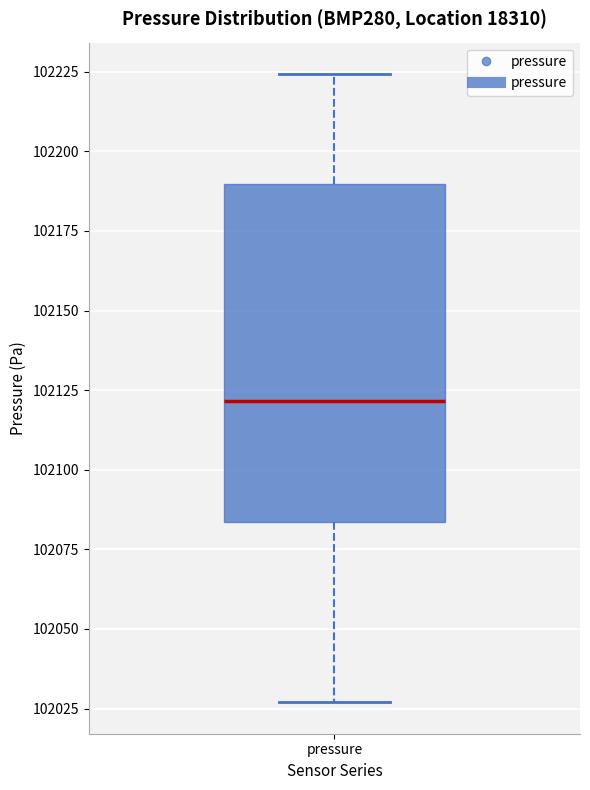

Read this box plot against the y-axis: the position of the median line, the range covered by the box, and the ends of both whiskers. The values are not printed on the chart, so give them approximately, as read against the axis.

median 102120, box 102085 to 102190, whiskers 102025 to 102225